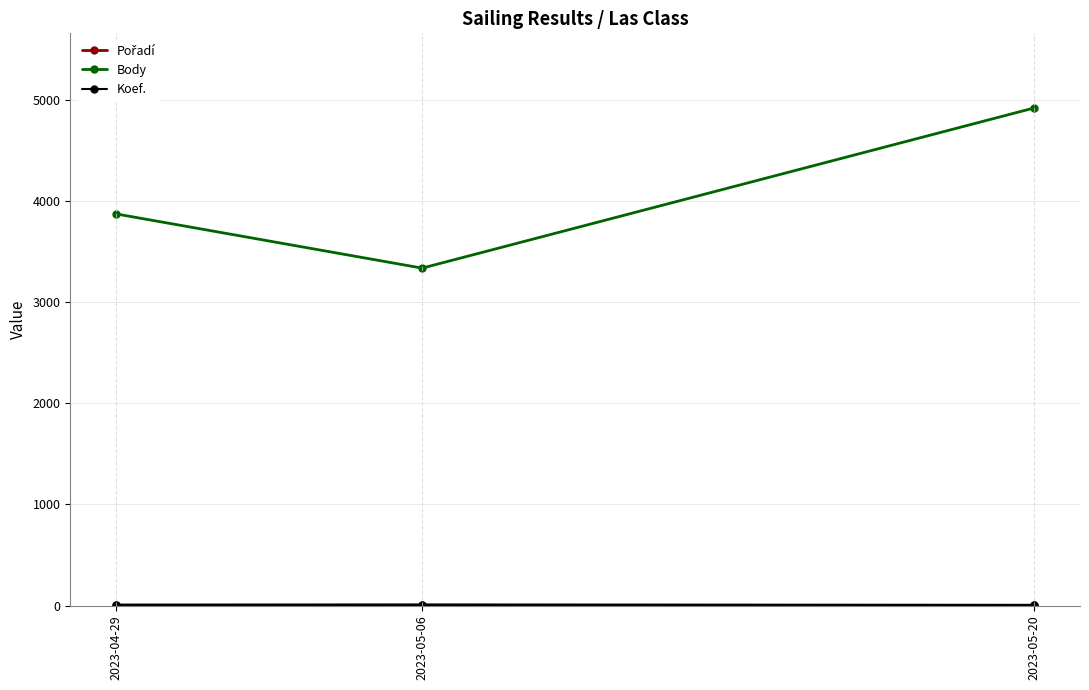

The value of Body at 2023-05-06 is 3337. True or false?

True